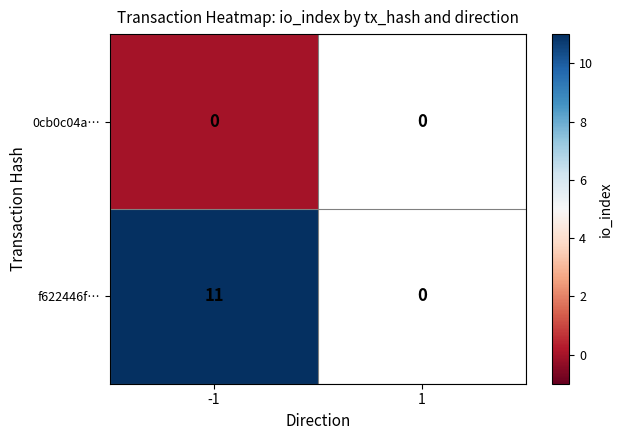

What is the total value across all series at -1?

11